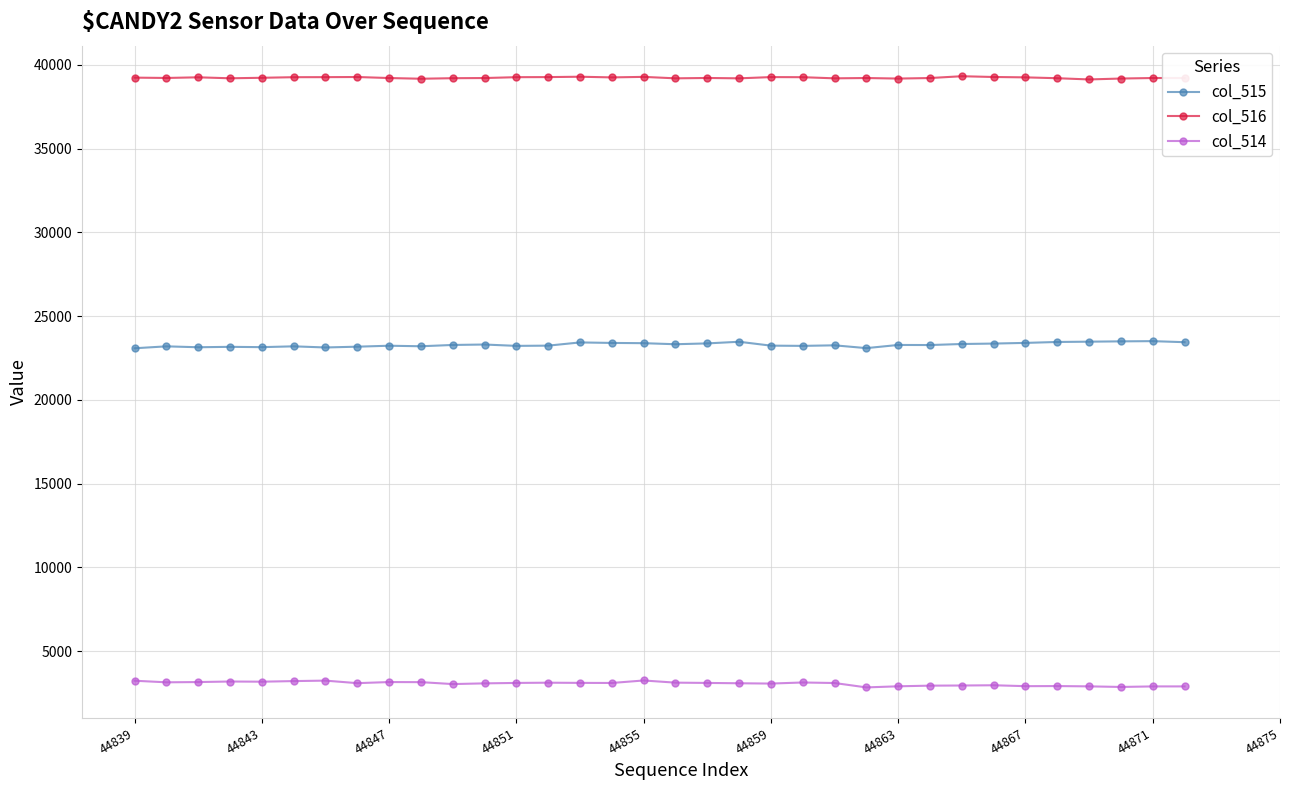

Which series has the largest total across all categories?

col_516